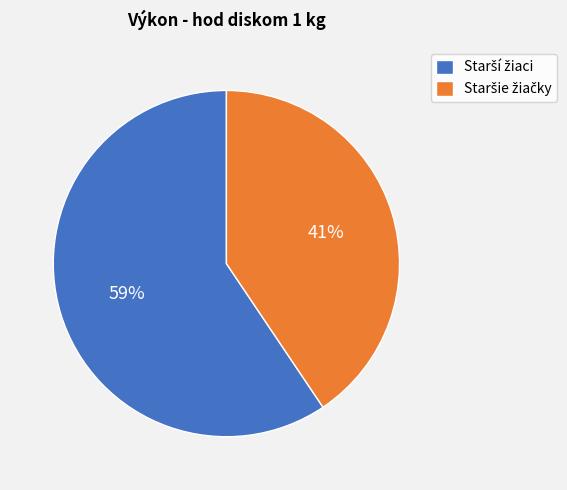

To the nearest percent, what is the average slice percentage?

50%